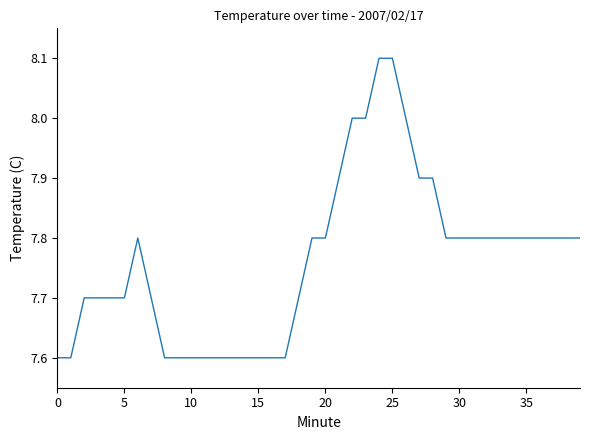

Does the chart display data point markers on the line(s)?

No